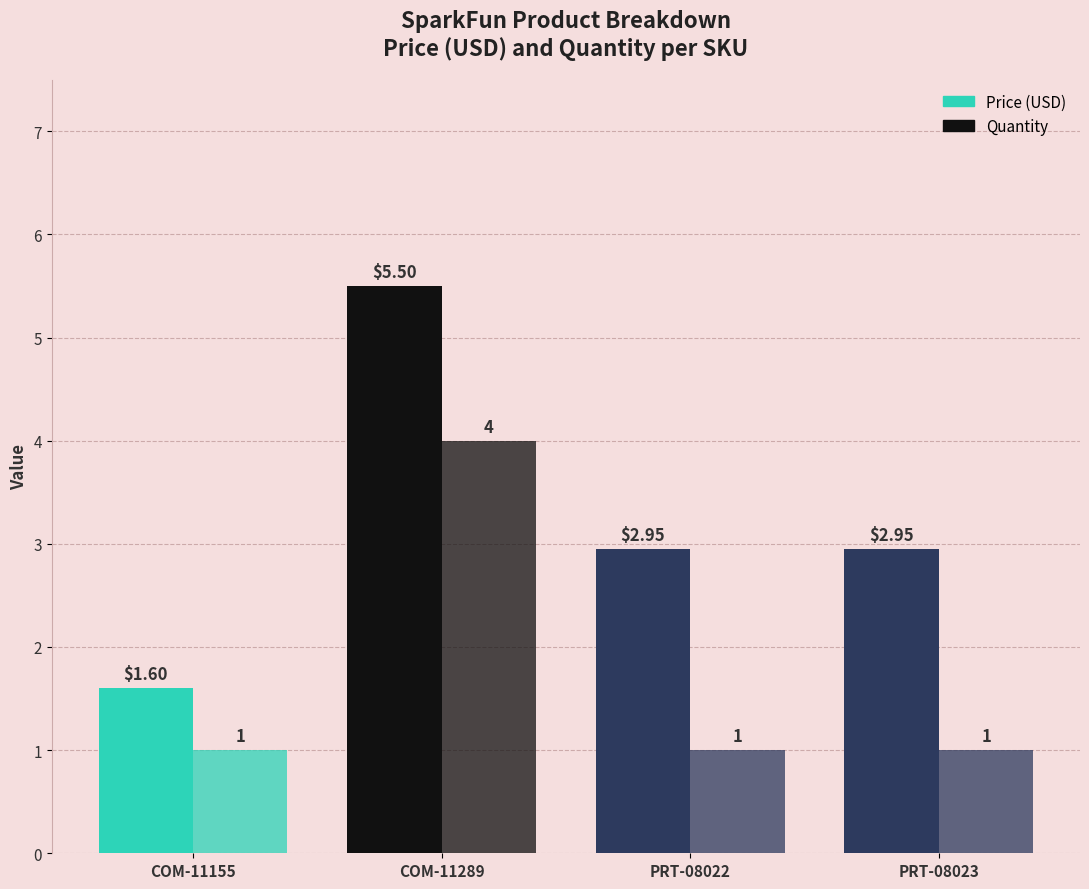

Does the chart contain any negative values?

No